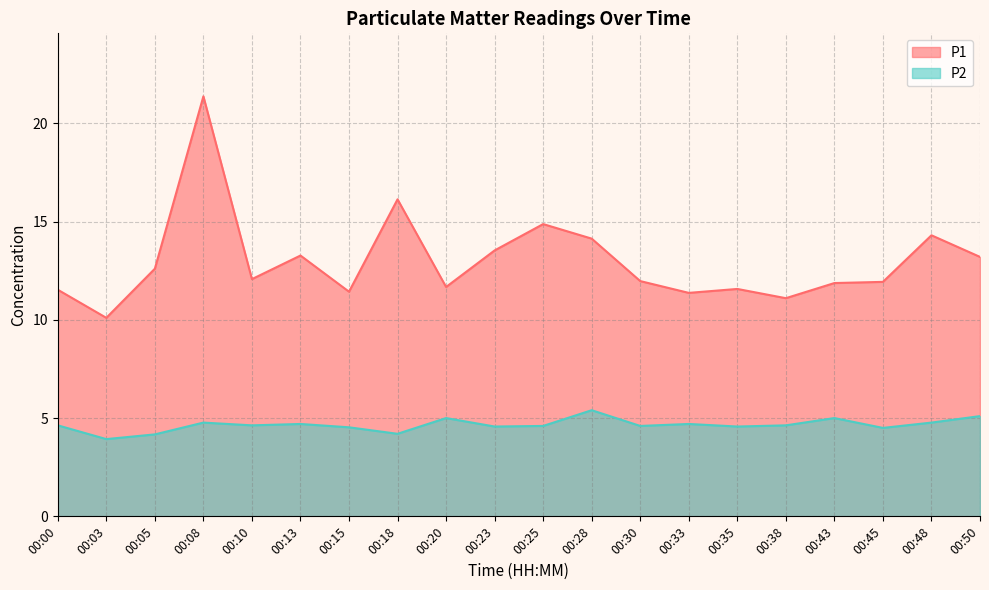

How many lines are shown in the chart?

2